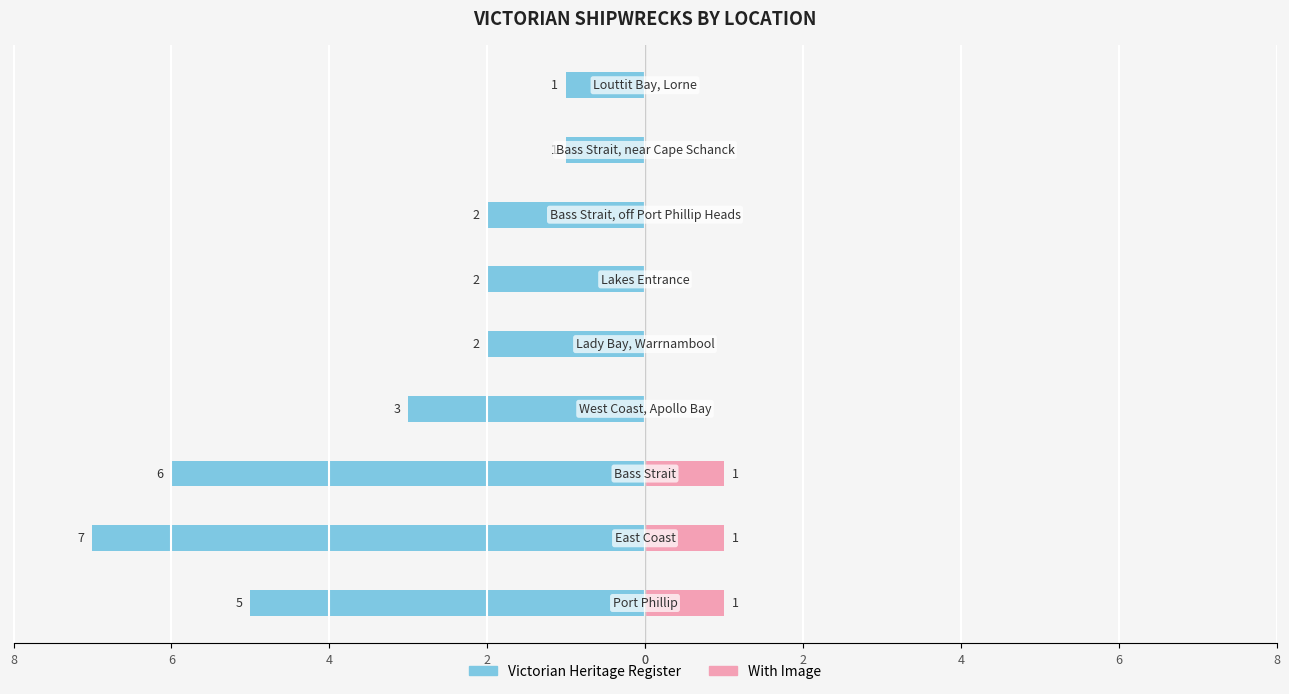

Count the number of data series in this chart.

2